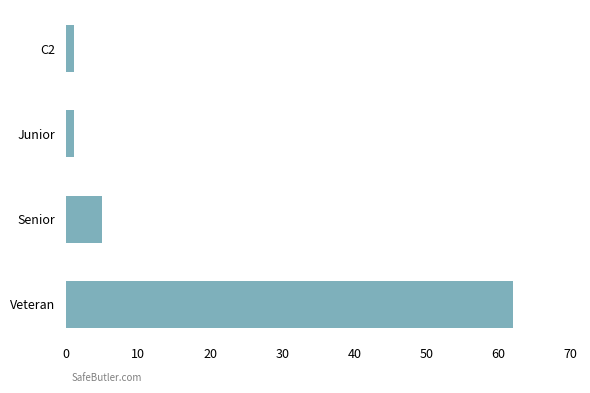

Reading top to bottom, transcribe all the data shown in this chart.

C2=1	Junior=1	Senior=5	Veteran=62